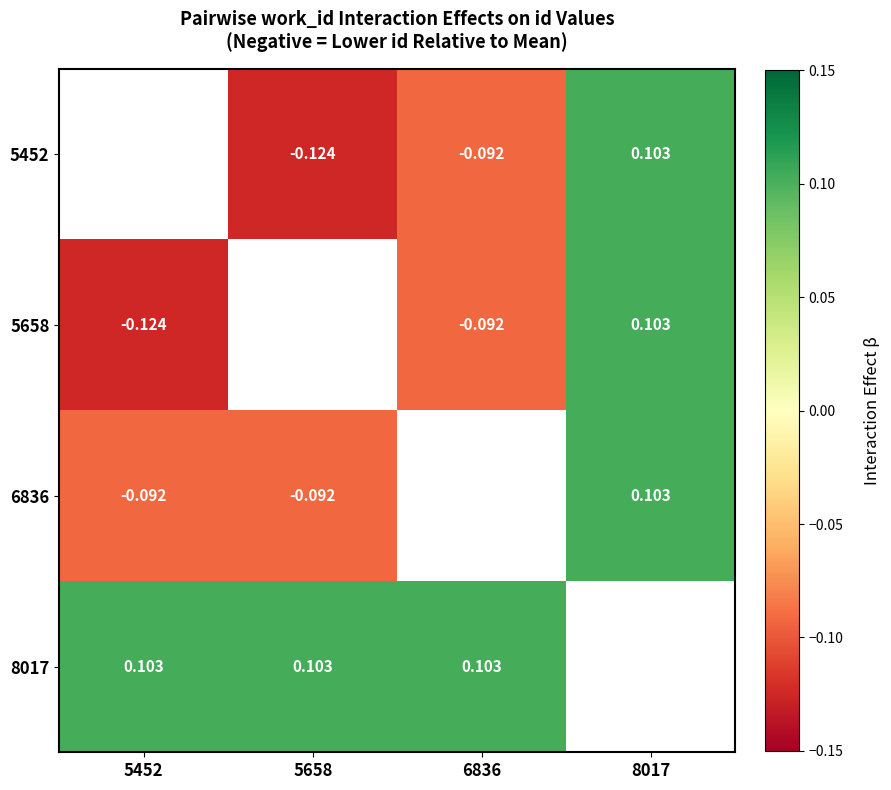

How many categories are shown in the chart?

4